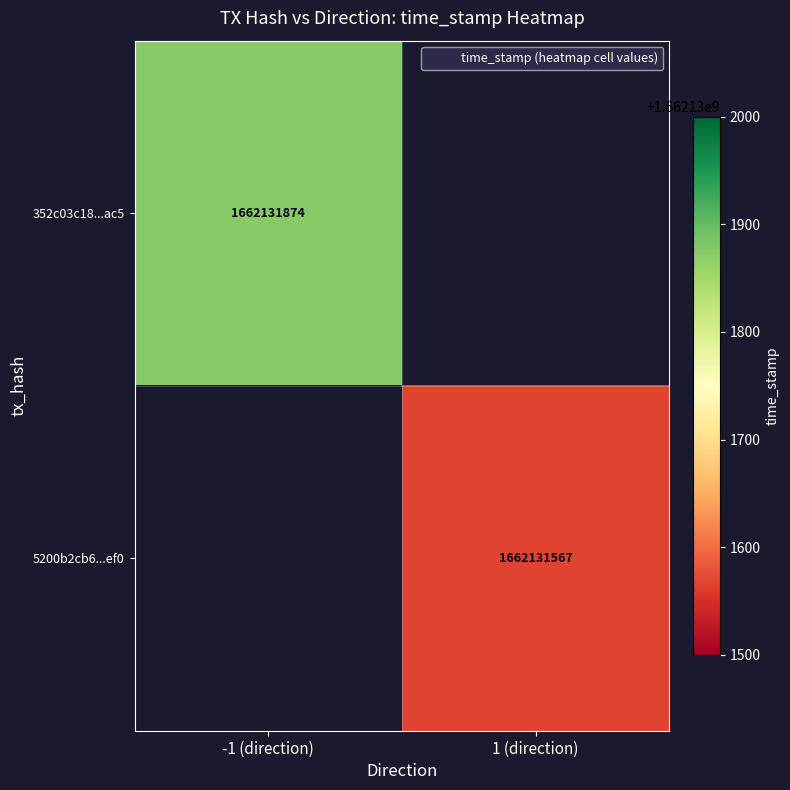

What is the maximum value for 352c03c18810eb92fb0363f6fb4702836778ac5?

1662131874